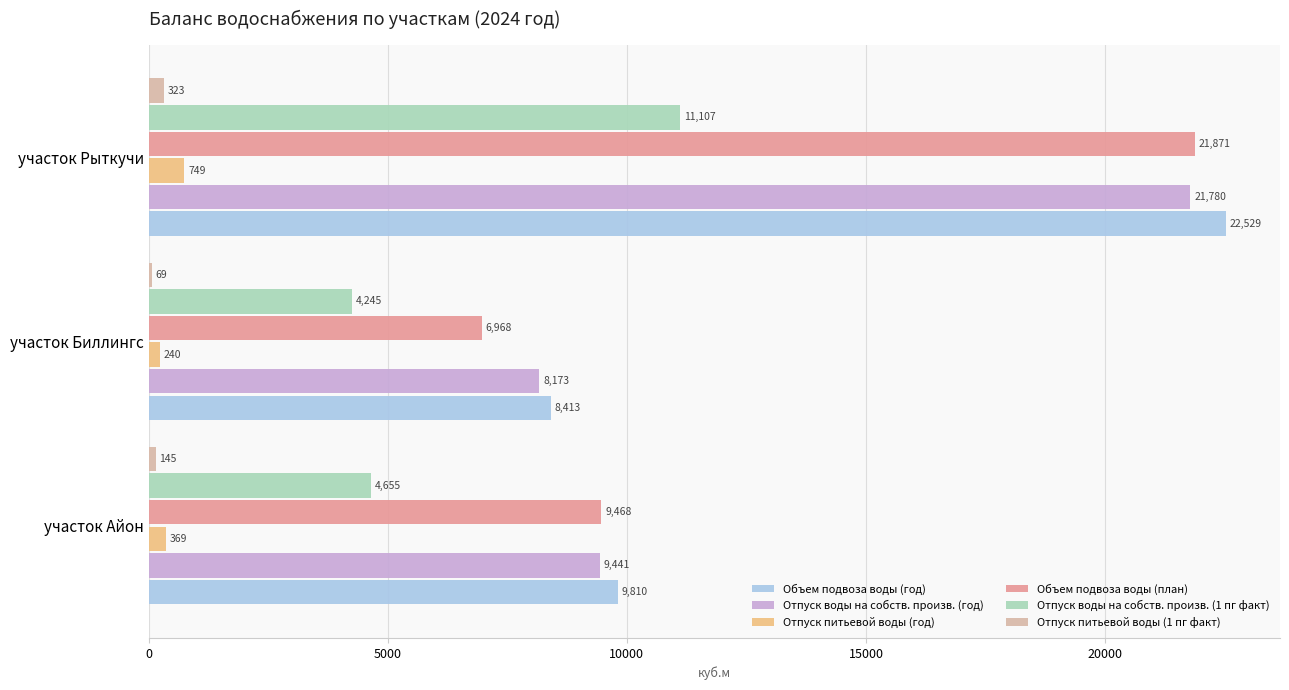

How many categories are shown in the chart?

3